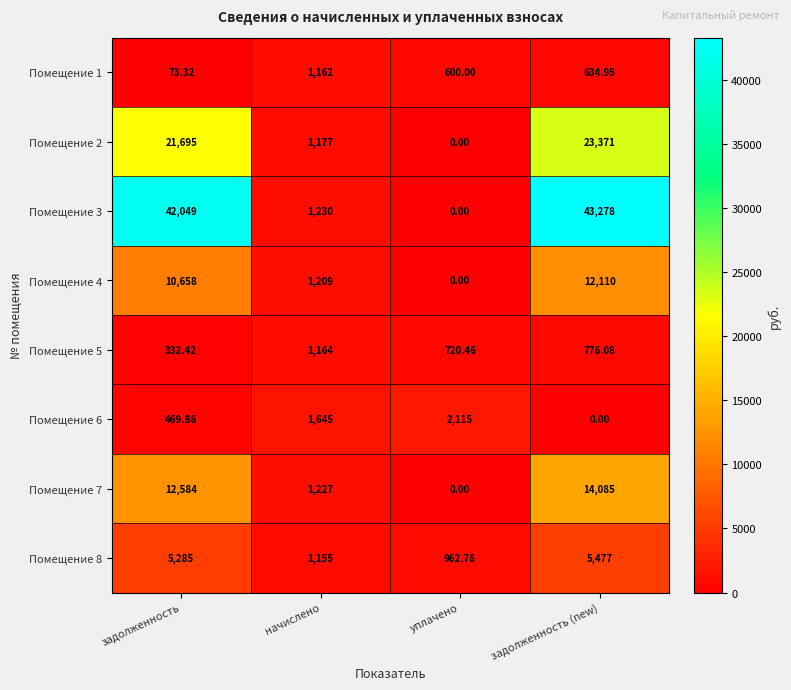

What is the total value across all series at уплачено?

4398.2